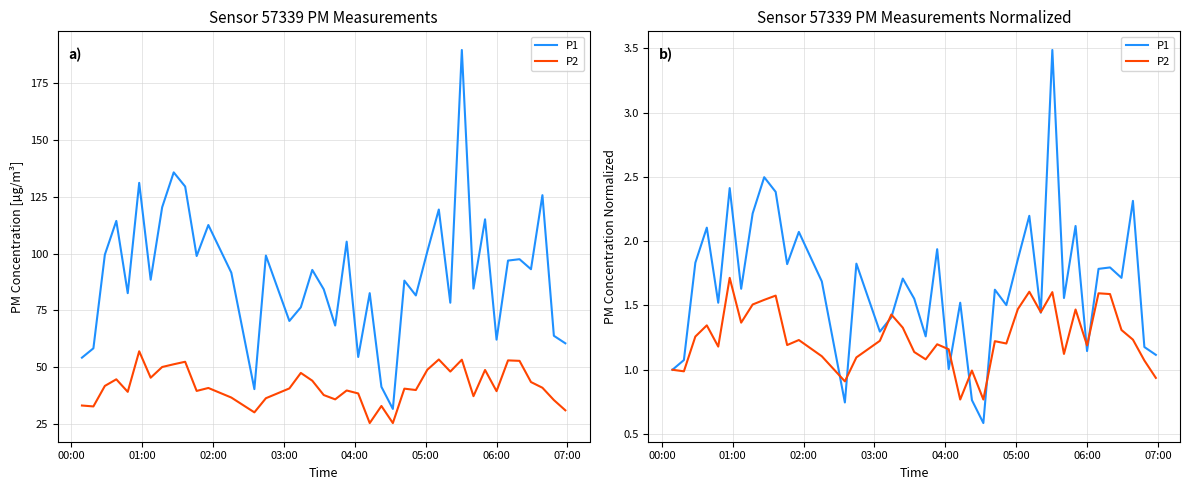

What is the maximum value for P1?

3.5